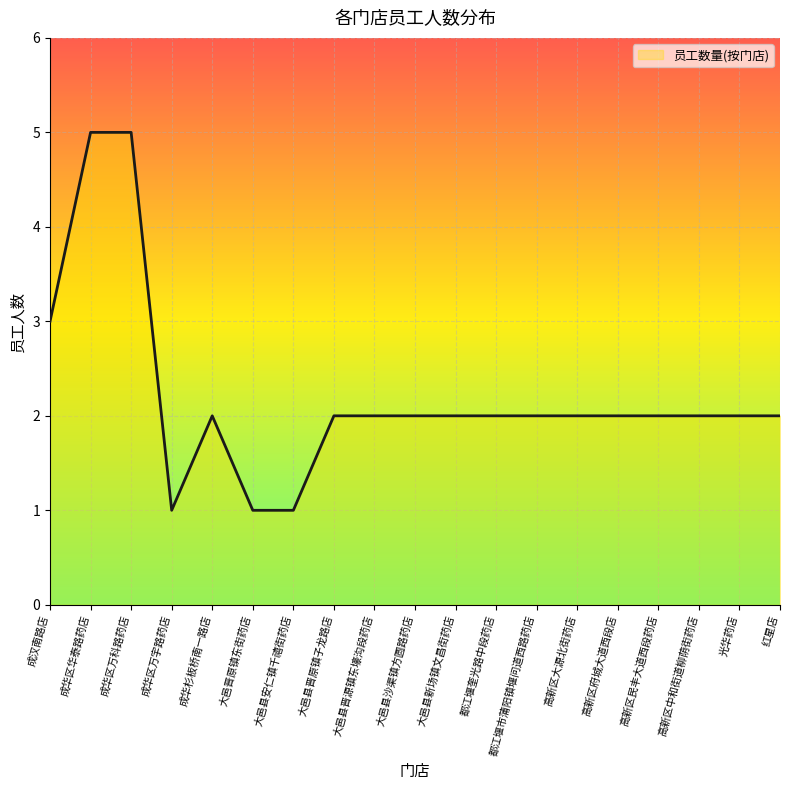

What is the difference between the maximum and minimum values?

4